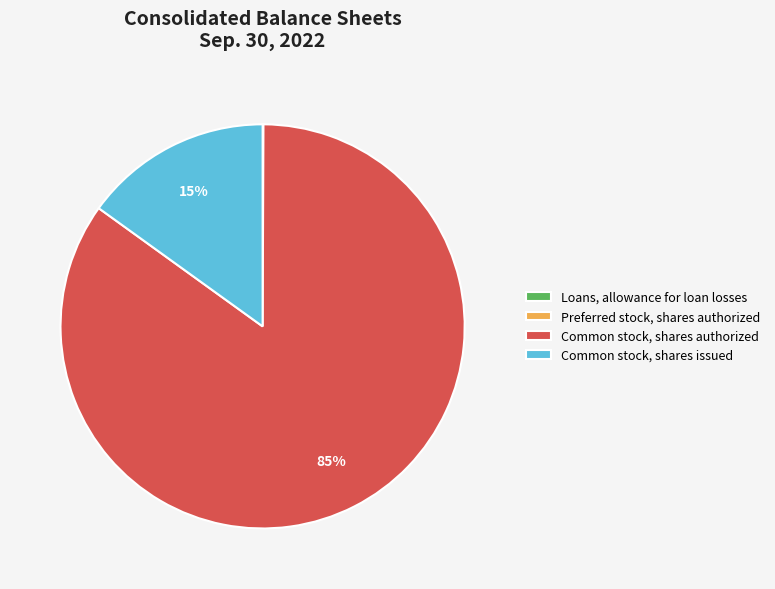

The Common stock, shares authorized slice represents 85% of the pie. True or false?

True